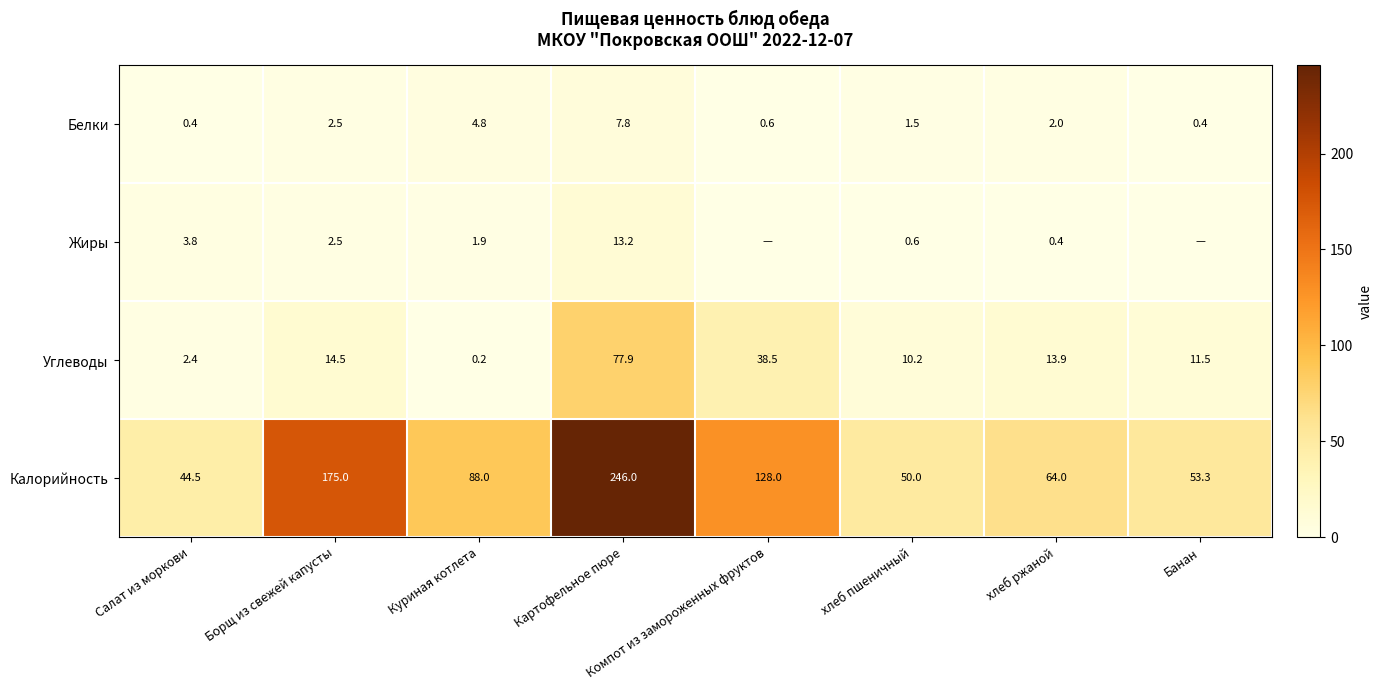

Count the number of data series in this chart.

4